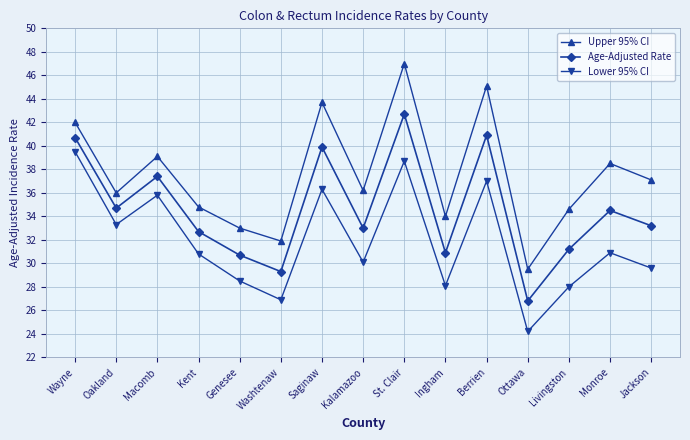

What is the smallest value displayed?

24.2